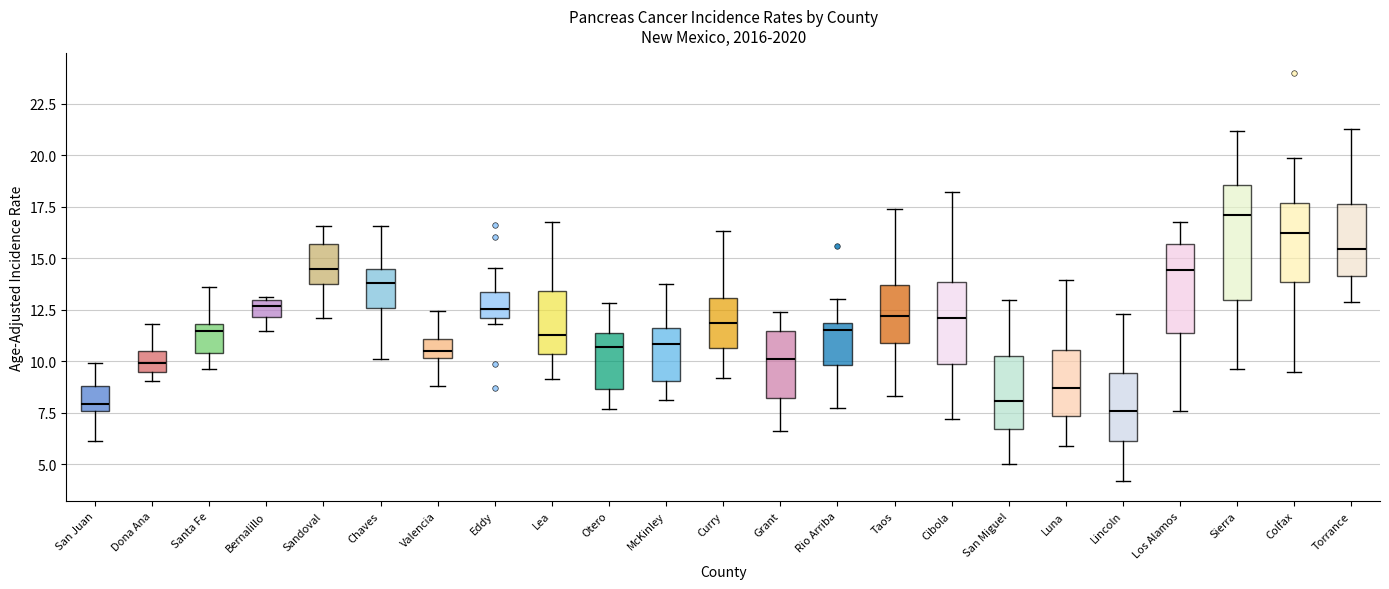

Reading left to right, read every box against the y-axis: the position of its median line, the range the box covers, and the ends of its whiskers. The values are not printed on the chart, so give them approximately, as read against the axis.

San Juan: median 8.0, box 7.5 to 9.0, whiskers 6.0 to 10.0
Dona Ana: median 10.0, box 9.5 to 10.5, whiskers 9.0 to 12.0
Santa Fe: median 11.5, box 10.5 to 12.0, whiskers 9.5 to 13.5
Bernalillo: median 12.5, box 12.0 to 13.0, whiskers 11.5 to 13.0 (just above the box's upper edge)
Sandoval: median 14.5, box 14.0 to 15.5, whiskers 12.0 to 16.5
Chaves: median 14.0, box 12.5 to 14.5, whiskers 10.0 to 16.5
Valencia: median 10.5, box 10.0 to 11.0, whiskers 9.0 to 12.5
Eddy: median 12.5, box 12.0 to 13.5, whiskers 12.0 (just below the box's lower edge) to 14.5
Lea: median 11.5, box 10.5 to 13.5, whiskers 9.0 to 17.0
Otero: median 10.5, box 8.5 to 11.5, whiskers 7.5 to 13.0
McKinley: median 11.0, box 9.0 to 11.5, whiskers 8.0 to 13.5
Curry: median 12.0, box 10.5 to 13.0, whiskers 9.0 to 16.5
Grant: median 10.0, box 8.0 to 11.5, whiskers 6.5 to 12.5
Rio Arriba: median 11.5, box 10.0 to 12.0, whiskers 7.5 to 13.0
Taos: median 12.0, box 11.0 to 13.5, whiskers 8.5 to 17.5
Cibola: median 12.0, box 10.0 to 14.0, whiskers 7.0 to 18.0
San Miguel: median 8.0, box 6.5 to 10.5, whiskers 5.0 to 13.0
Luna: median 8.5, box 7.5 to 10.5, whiskers 6.0 to 14.0
Lincoln: median 7.5, box 6.0 to 9.5, whiskers 4.0 to 12.5
Los Alamos: median 14.5, box 11.5 to 15.5, whiskers 7.5 to 17.0
Sierra: median 17.0, box 13.0 to 18.5, whiskers 9.5 to 21.0
Colfax: median 16.0, box 14.0 to 17.5, whiskers 9.5 to 20.0
Torrance: median 15.5, box 14.0 to 17.5, whiskers 13.0 to 21.5